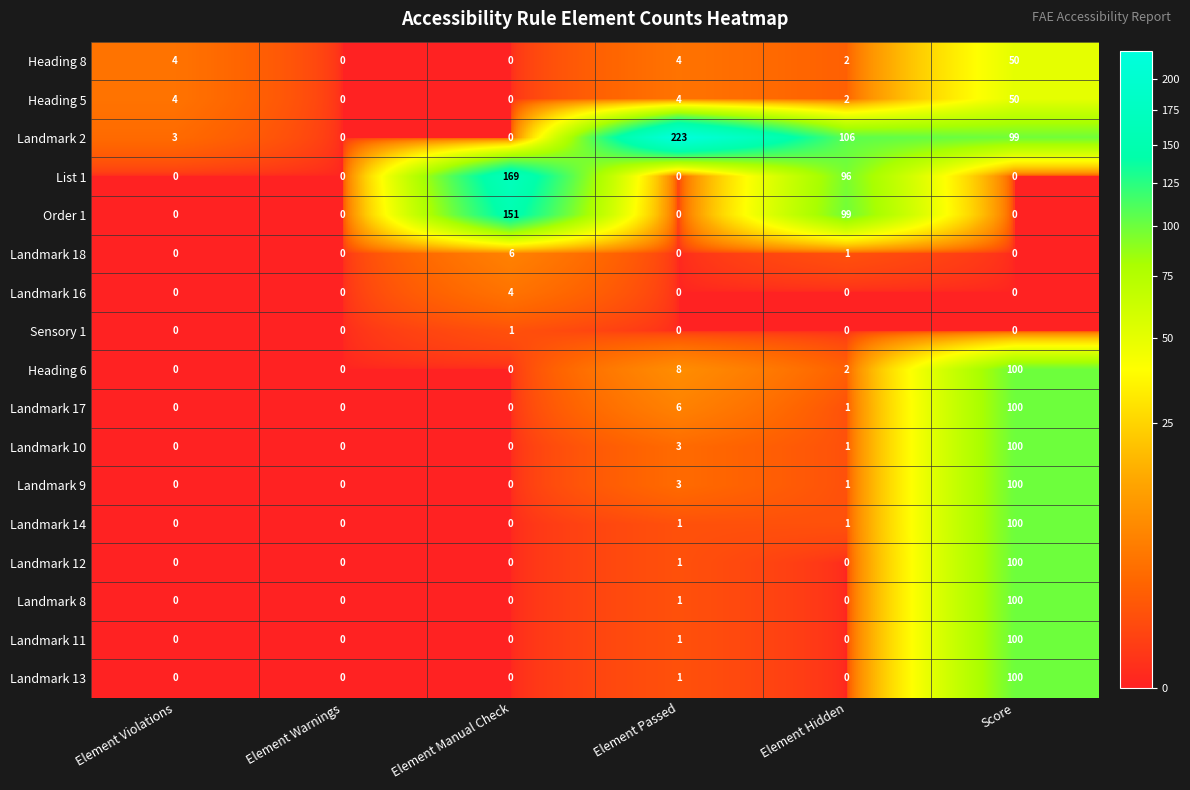

Is it true that Landmark 10 equals 37 at Element Manual Check?

False